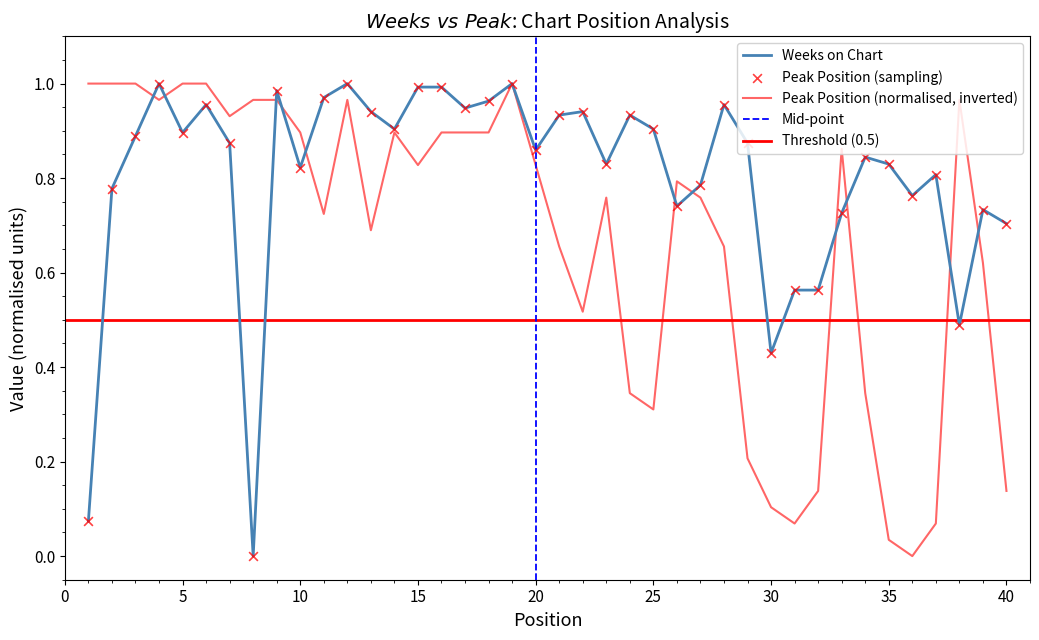

At which category is the sum across all series the highest?

19